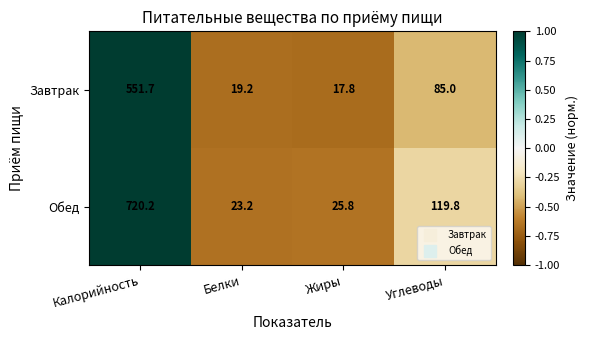

Is the value of Завтрак at Белки greater than the value of Обед at Белки?

No